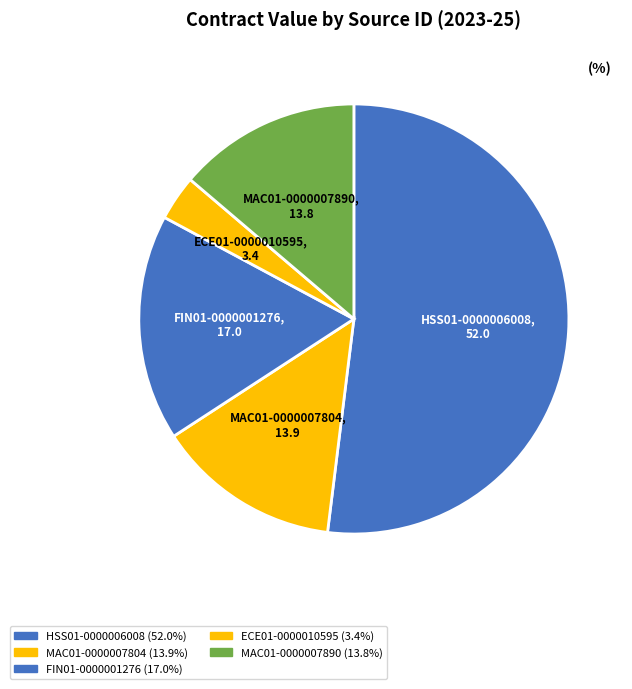

Does HSS01-0000006008 account for over 50% of the chart?

Yes